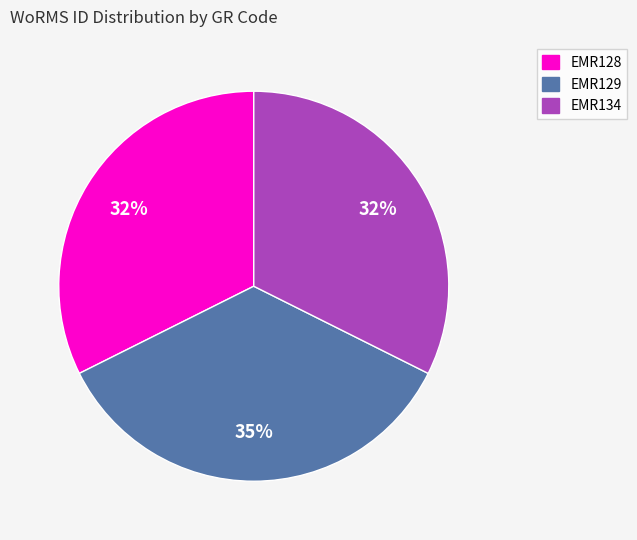

To the nearest percent, what is the difference between the largest and smallest slice percentages?

3%